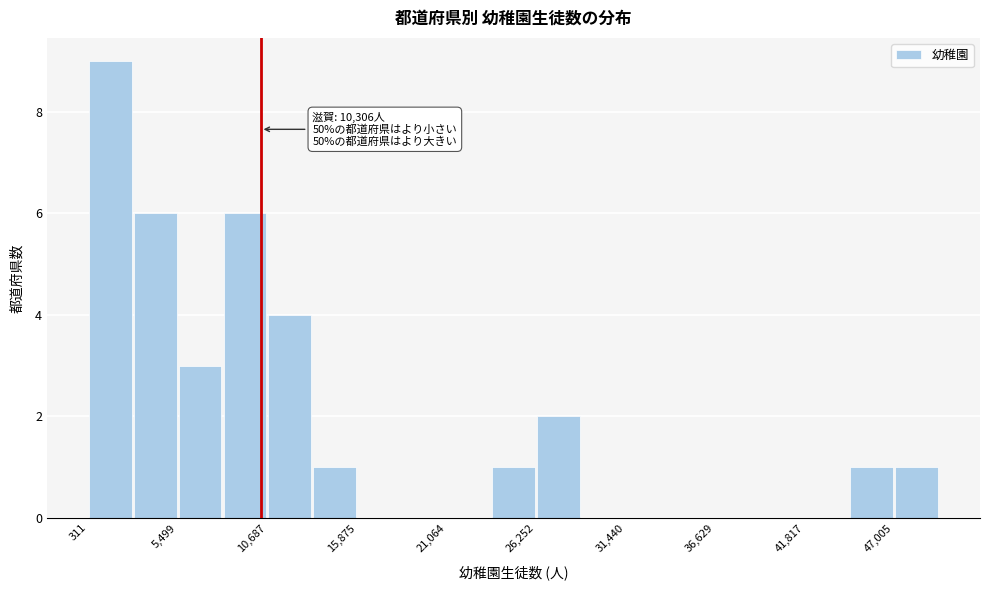

Read against the x-axis, roughly where is the centre of the tallest bar?

2000